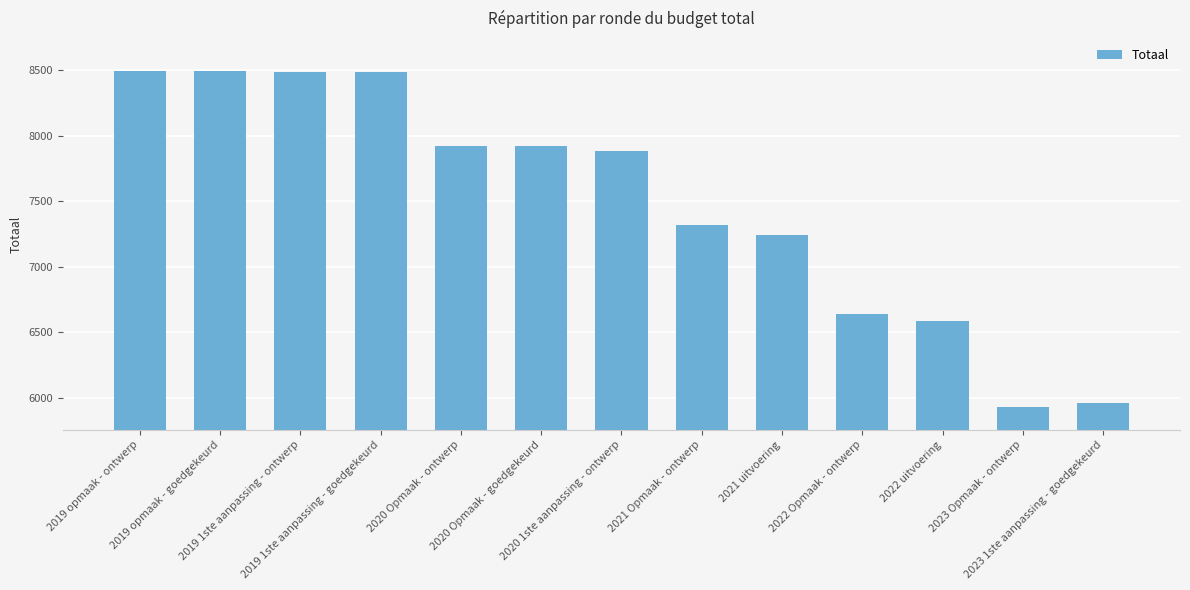

What is the label of the 12th bar from the left?

2023 Opmaak - ontwerp